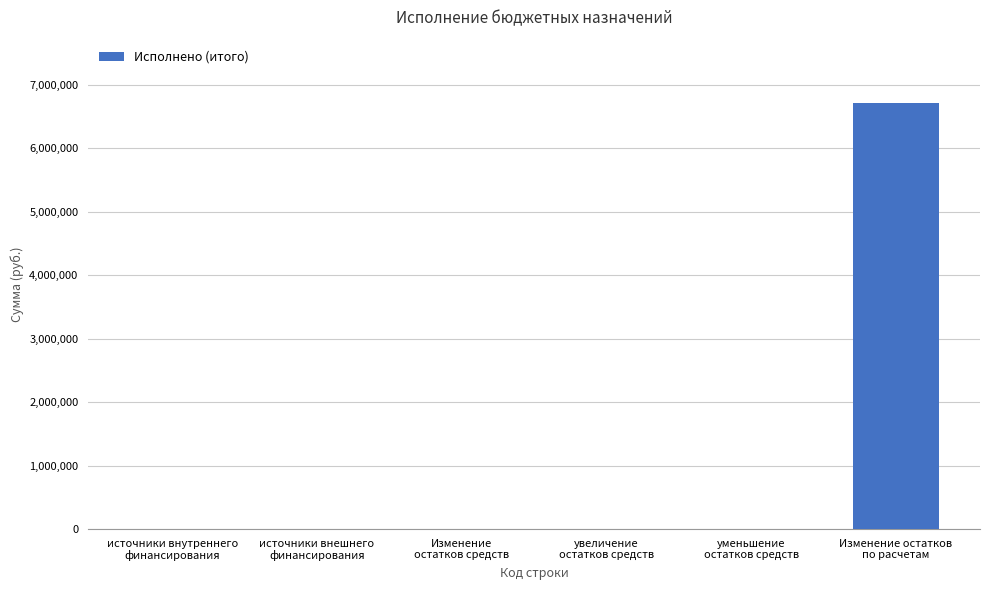

What is the greatest value displayed?

6709148.0